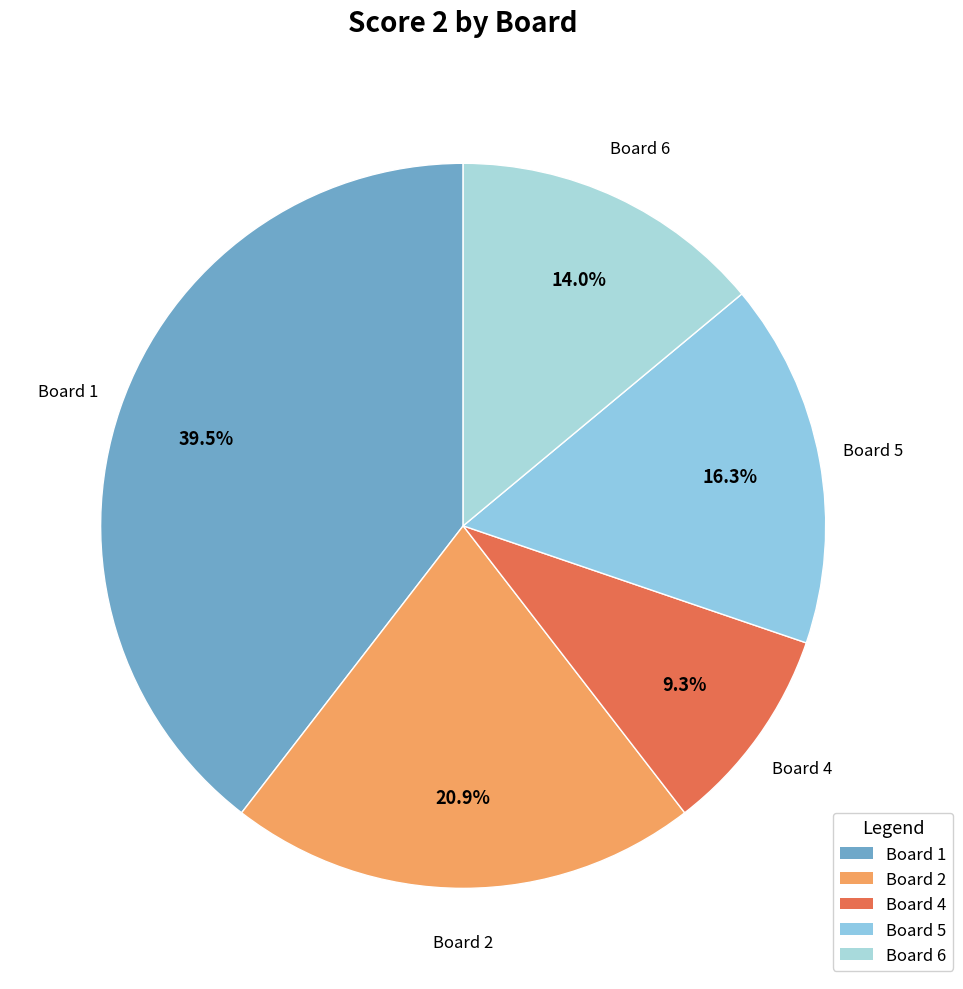

What is the smallest slice in the pie chart?

Board 4